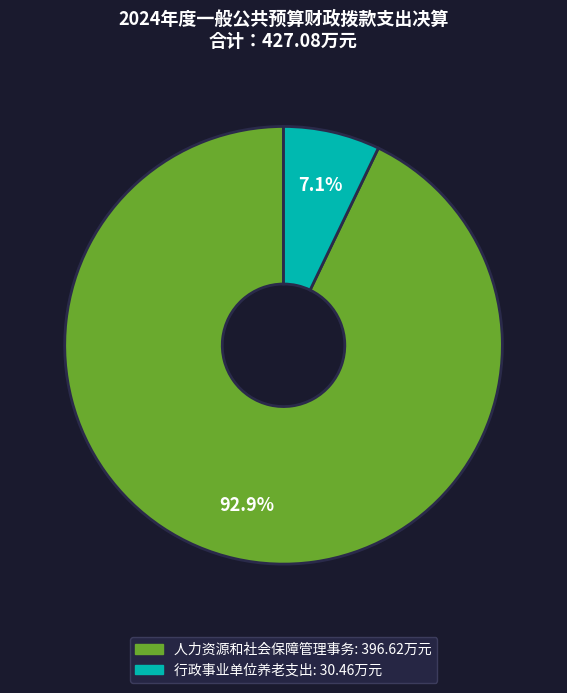

What is the smallest slice in the pie chart?

行政事业单位养老支出